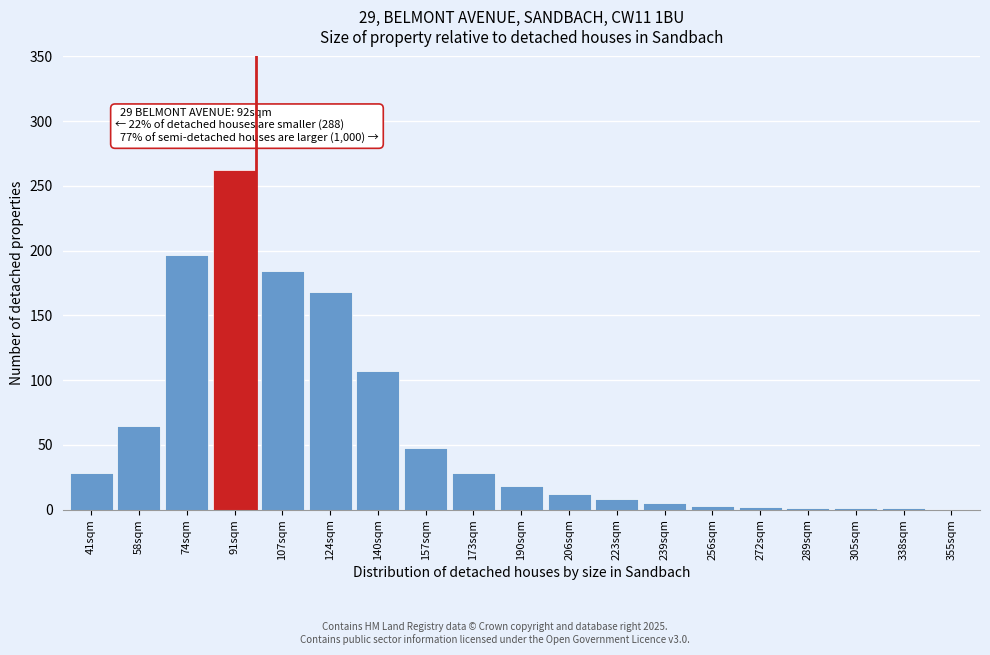

Is it true that the value at 91sqm is 262?

True